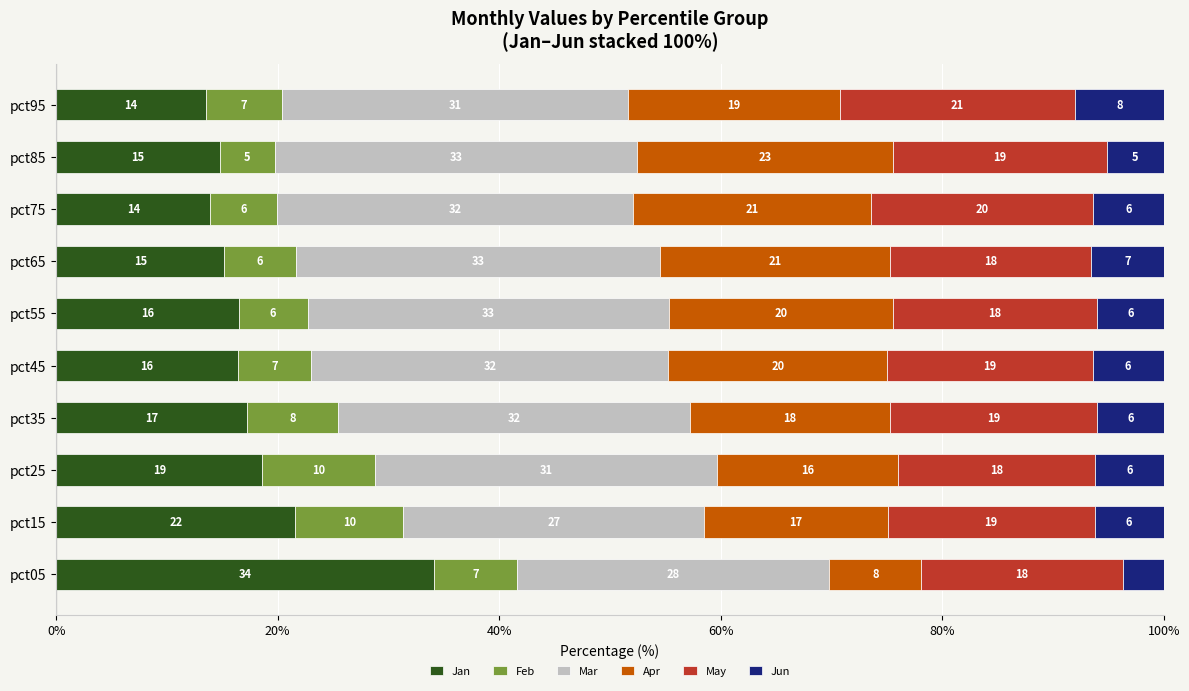

Reading left to right, extract all data points from this chart.

Jan: 34.2	21.6	18.6	17.2	16.4	16.5	15.2	13.9	14.8	13.5
Feb: 7.5	9.7	10.1	8.2	6.6	6.2	6.5	6.0	5.0	6.9
Mar: 28.2	27.2	30.9	31.8	32.2	32.6	32.9	32.2	32.7	31.2
Apr: 8.3	16.5	16.3	18.1	19.7	20.2	20.8	21.4	23.1	19.1
May: 18.2	18.7	17.8	18.7	18.6	18.5	18.1	20.1	19.3	21.2
Jun: 3.7	6.2	6.2	6.0	6.4	6.0	6.6	6.4	5.2	8.0